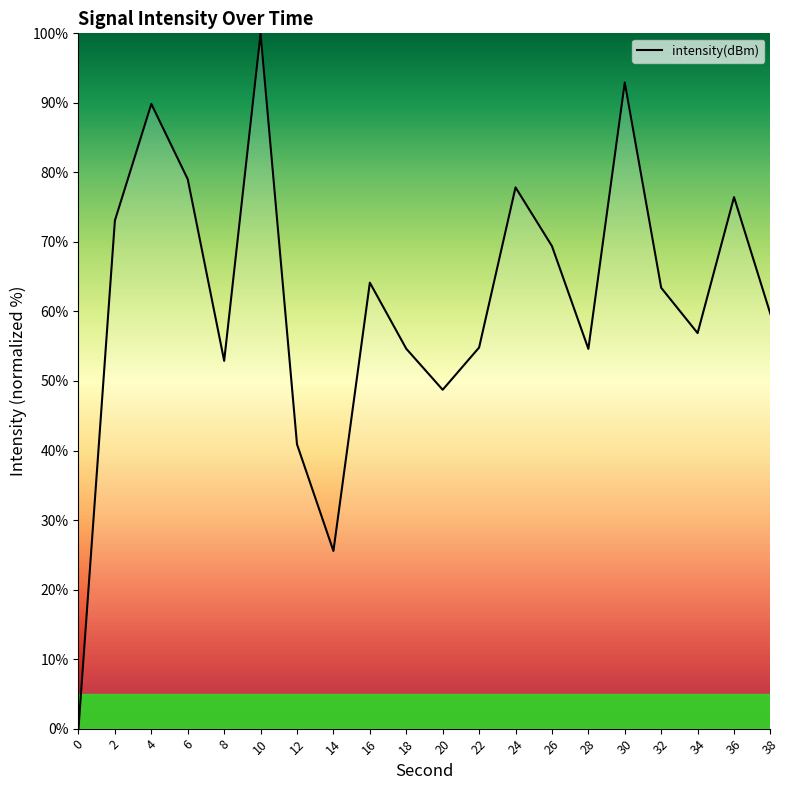

What is the maximum value shown in the chart?

100.0